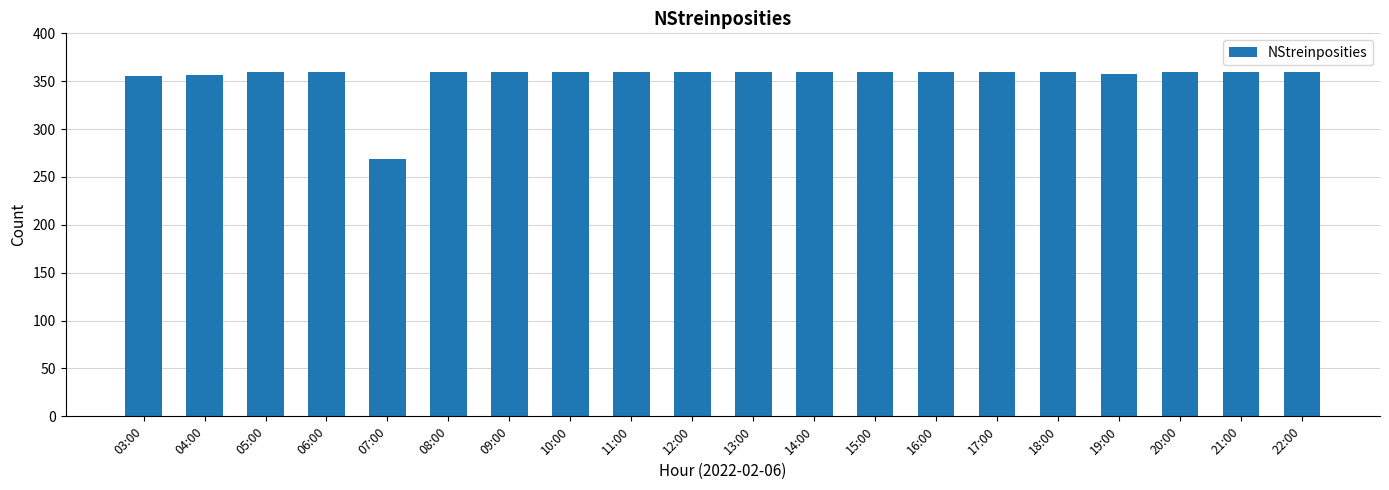

What is the greatest value displayed?

360